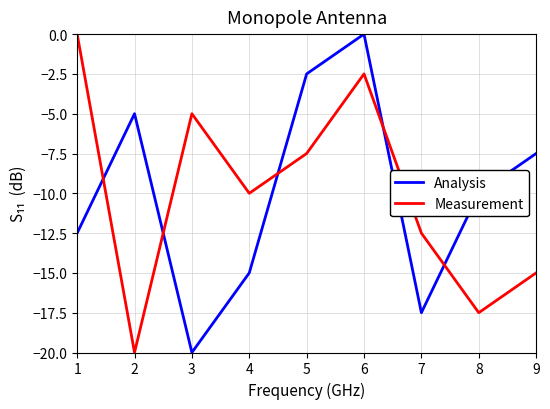

In Analysis, how many points are lower than both neighbors (excluding endpoints)?

2